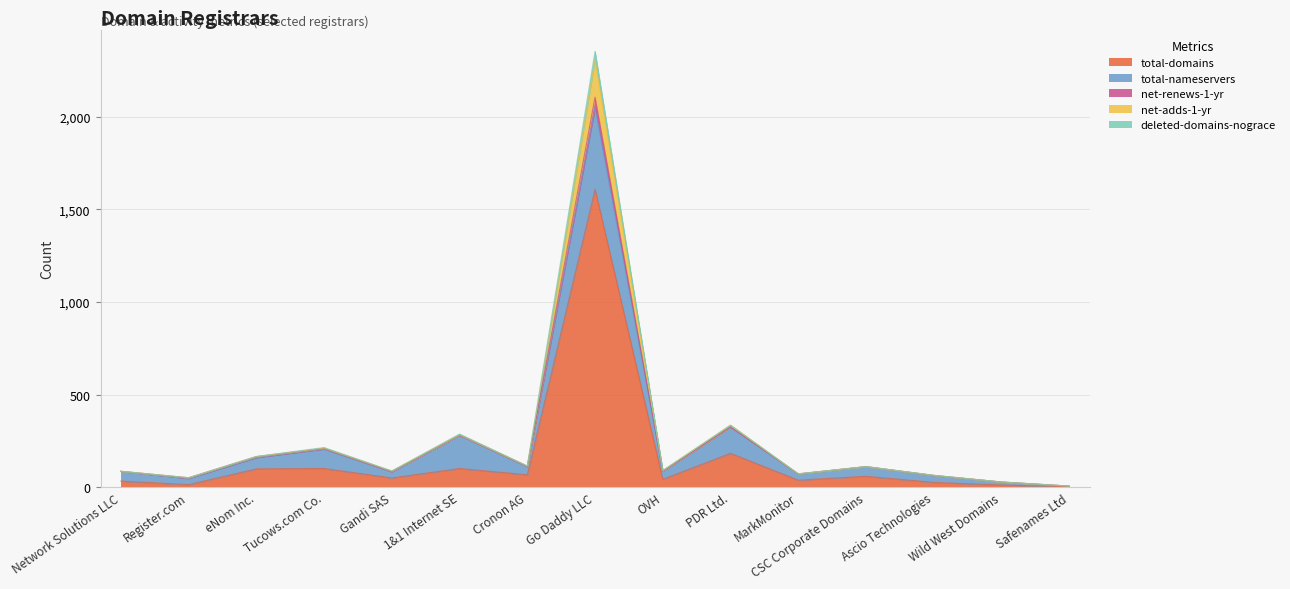

What is the label of the 6th point from the left?

1&1 Internet SE